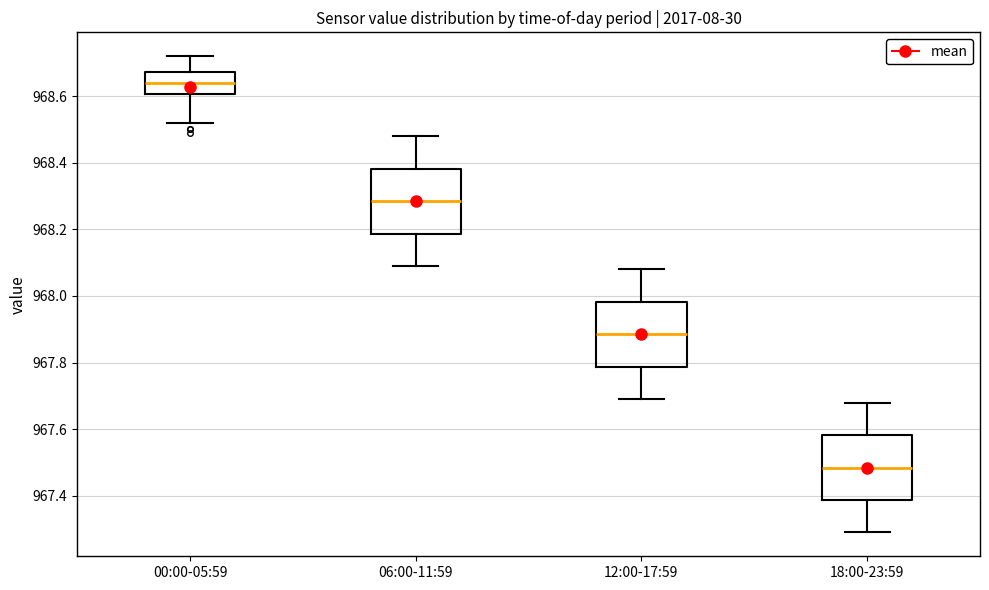

Reading left to right, read every box against the y-axis: the position of its median line, the range the box covers, and the ends of its whiskers. The values are not printed on the chart, so give them approximately, as read against the axis.

00:00-05:59: median 968.64, box 968.60 to 968.68, whiskers 968.52 to 968.72
06:00-11:59: median 968.28, box 968.18 to 968.38, whiskers 968.10 to 968.48
12:00-17:59: median 967.88, box 967.78 to 967.98, whiskers 967.70 to 968.08
18:00-23:59: median 967.48, box 967.38 to 967.58, whiskers 967.30 to 967.68